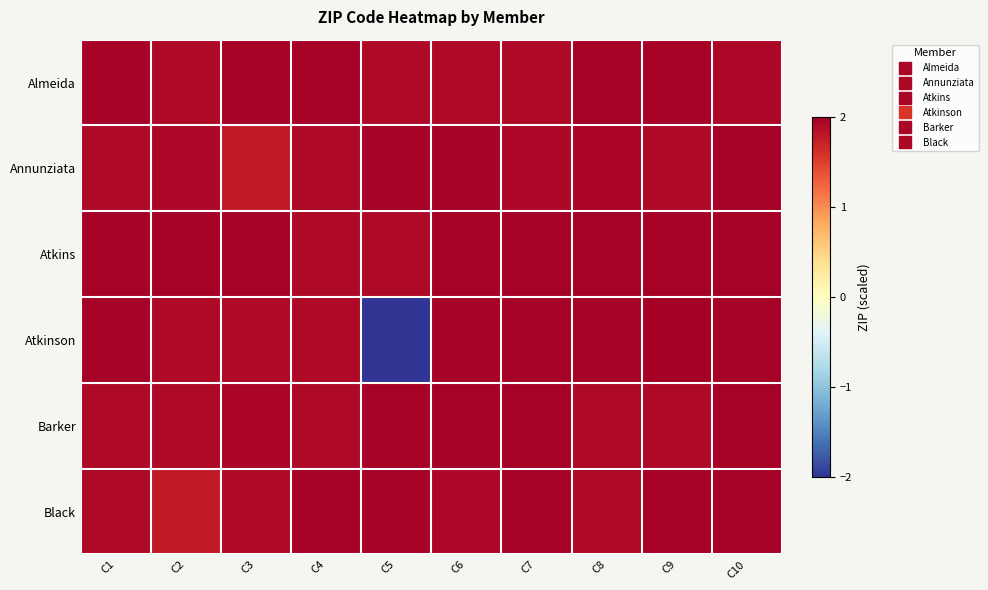

How many series are shown in this chart?

6